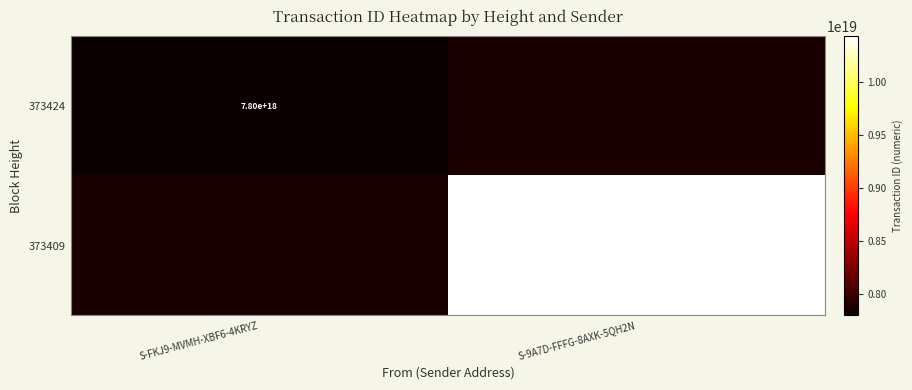

Is the value of 373424 at S-FKJ9-MVMH-XBF6-4KRYZ greater than the value of 373409 at S-9A7D-FFFG-8AXK-5QH2N?

No